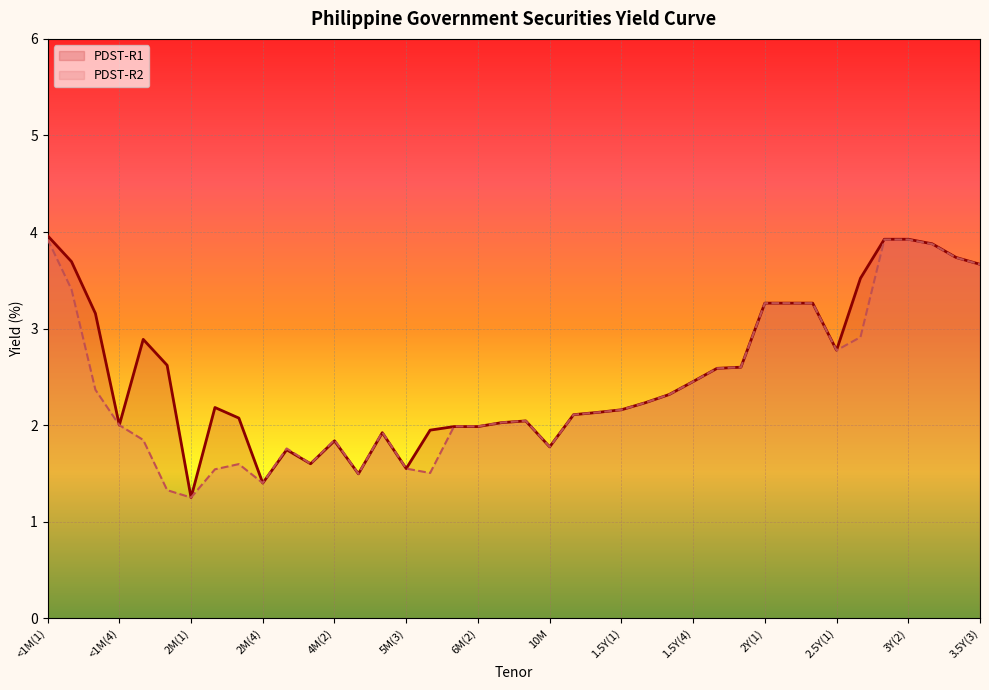

List the series in order of their peak value, lowest first.

PDST-R2, PDST-R1